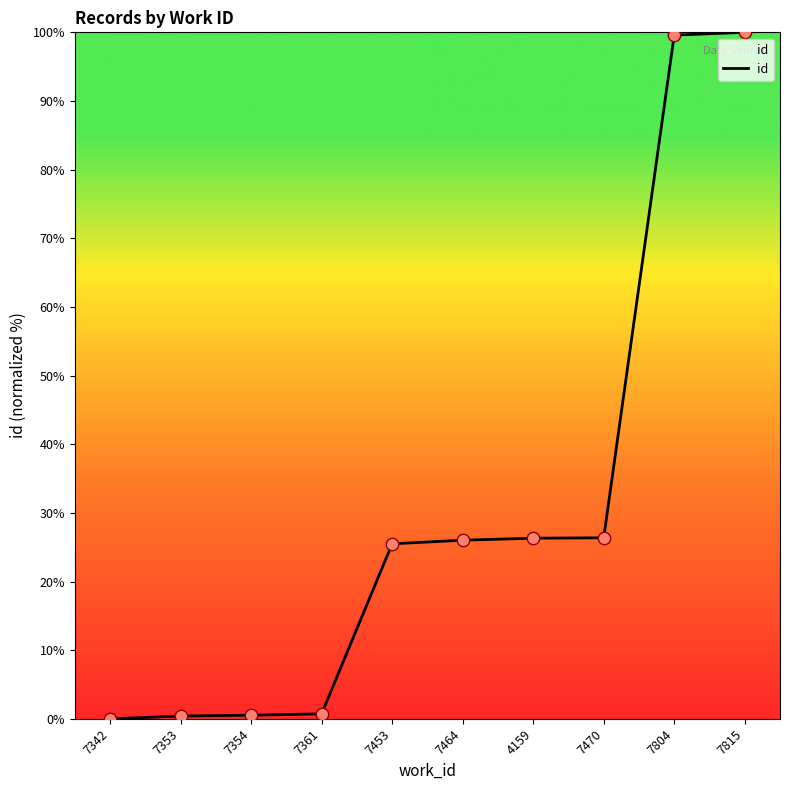

Which has a higher value, 7464 or 7361?

7464